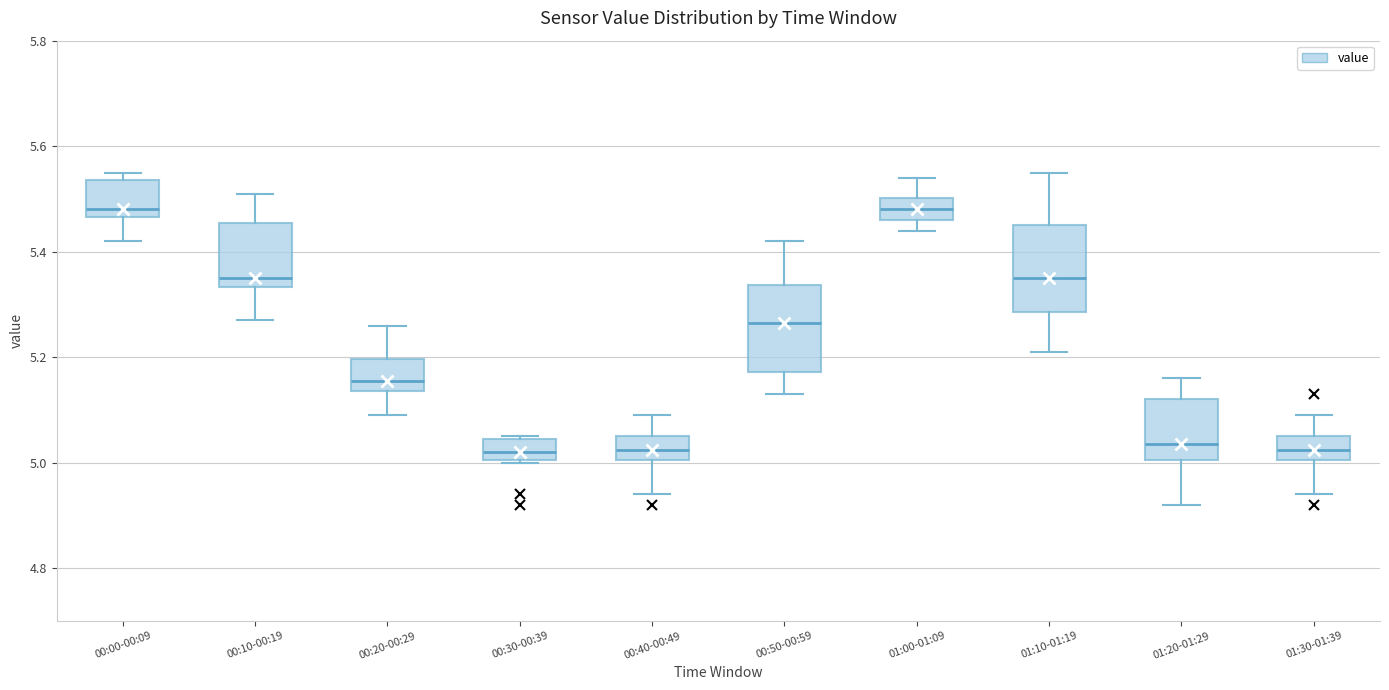

Where does the upper whisker of the box for 00:50-00:59 end on the y-axis? The values are not printed on the chart, so give them approximately, as read against the axis.

5.42